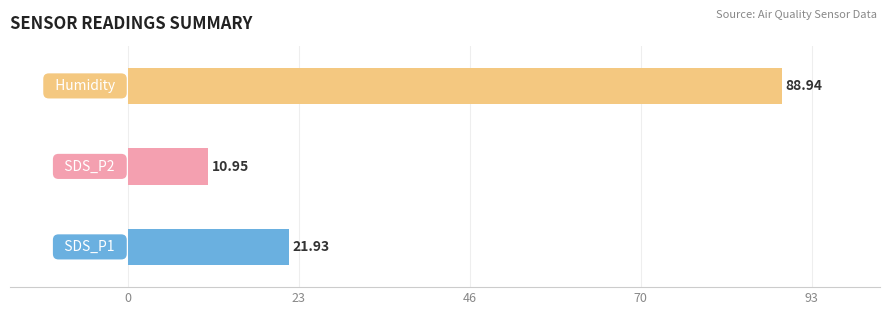

What is the sum of all values?

121.8